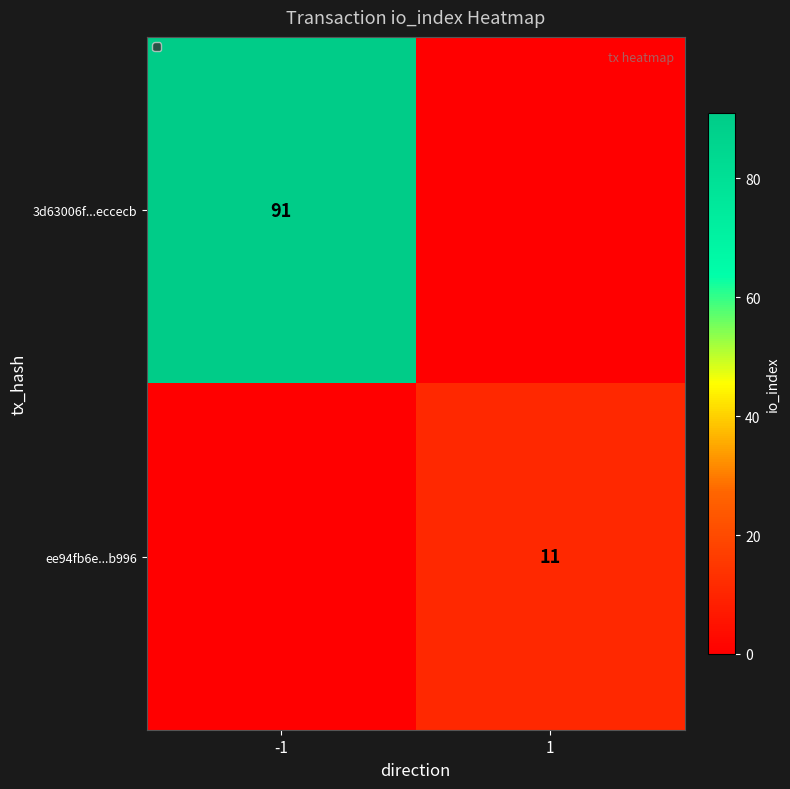

Is it true that ee94fb6e...b996 equals 3 at 1?

False